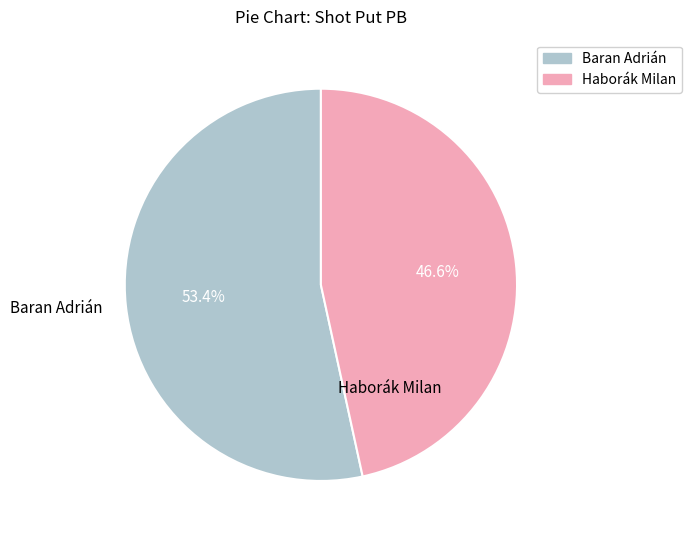

To the nearest percent, what portion does Baran Adrián represent?

53%